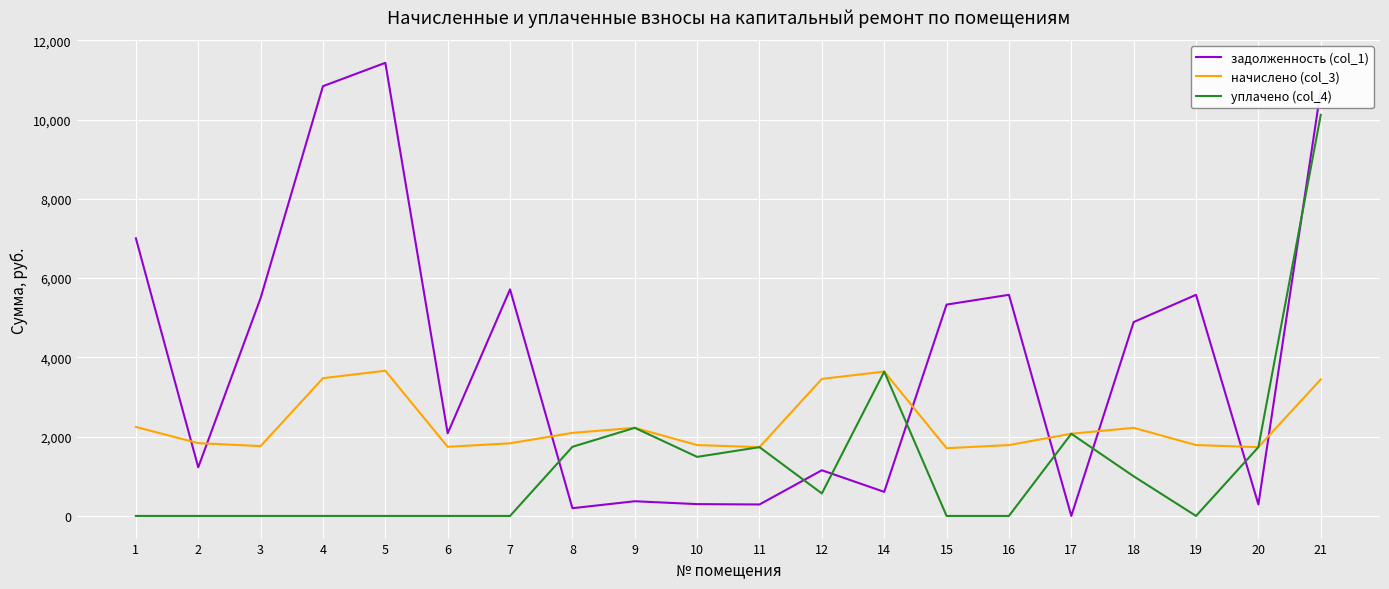

Does the chart have visible grid lines?

Yes